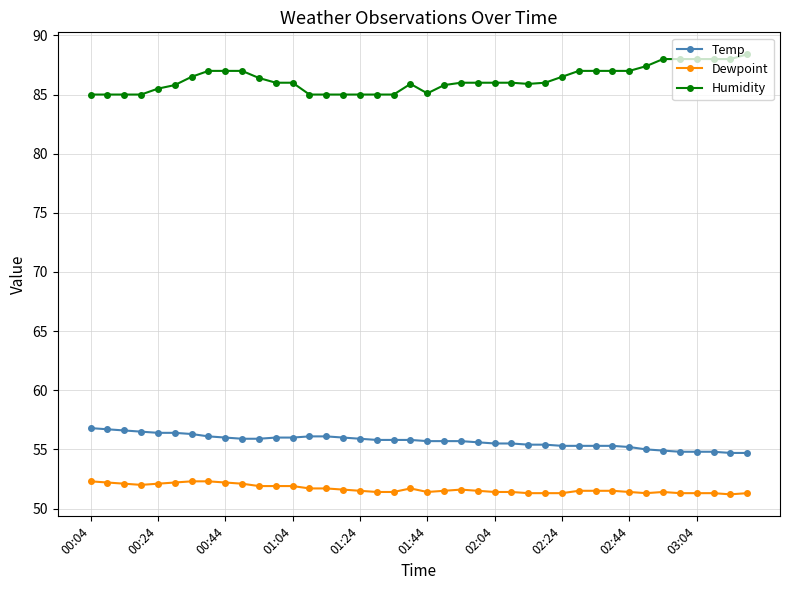

What is the difference between the second highest and second lowest values in the Humidity series?

3.0